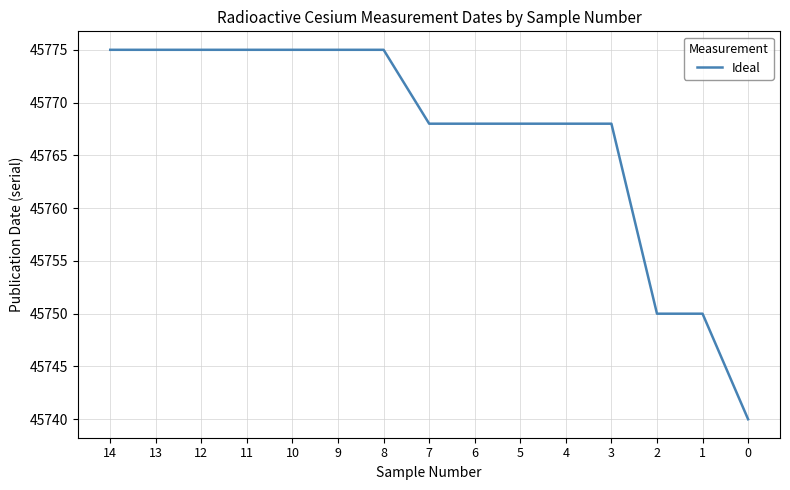

Which has a higher value, 8 or 7?

8